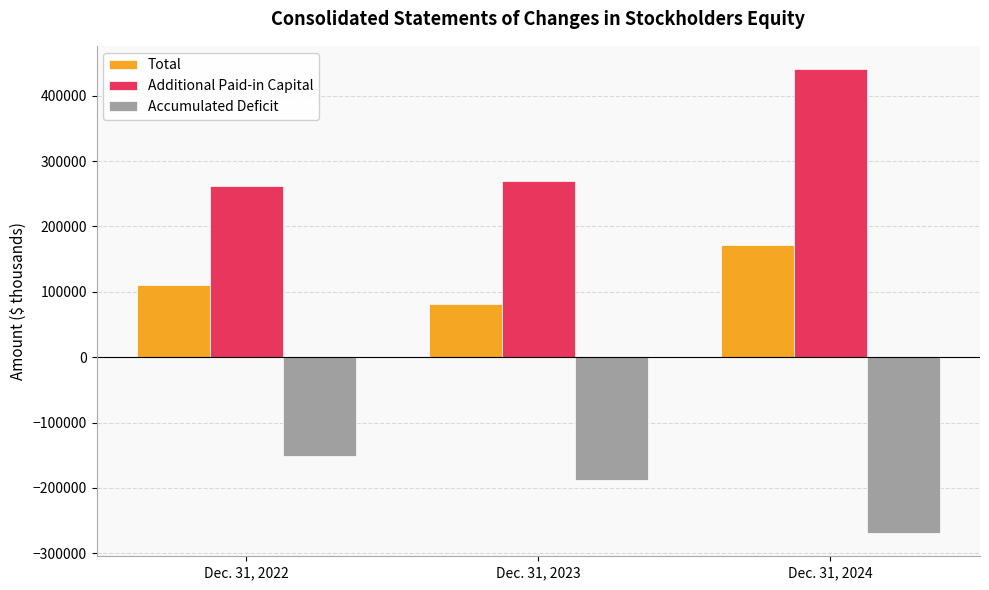

List the series in order of their peak value, lowest first.

Accumulated Deficit, Total, Additional Paid-in Capital